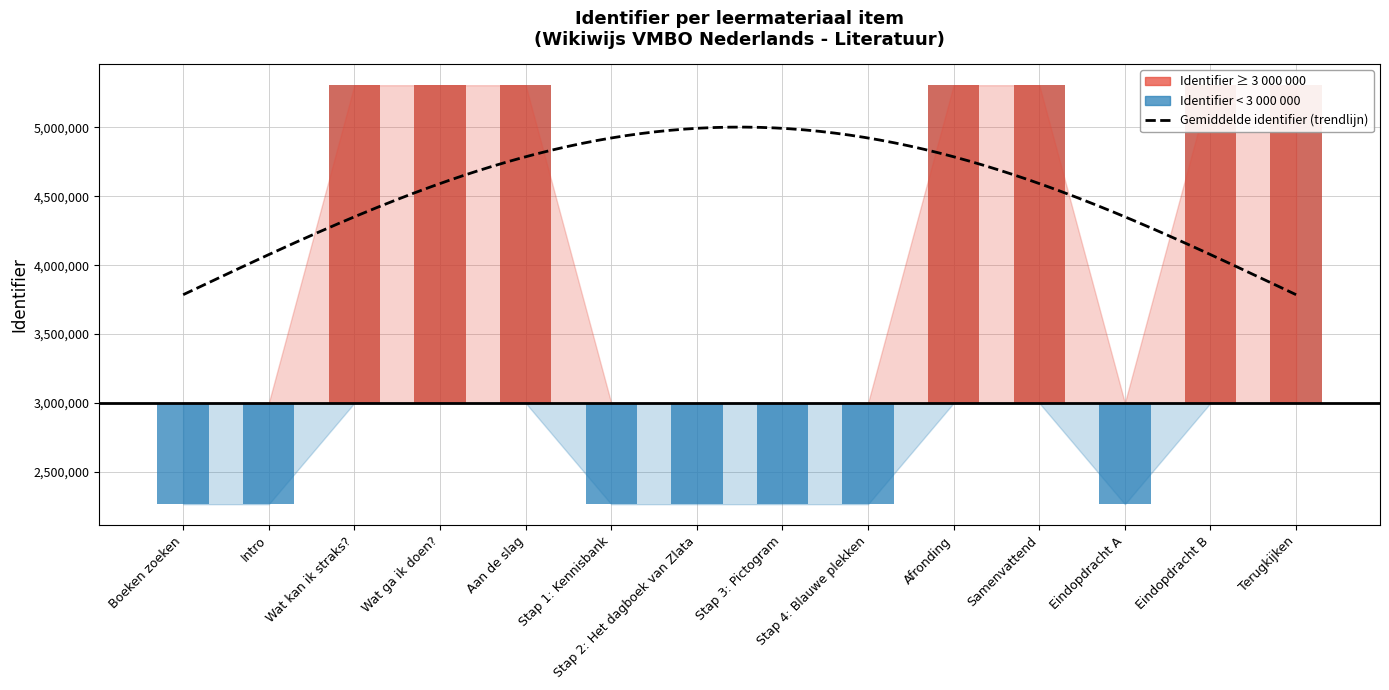

Which category has the lowest value across all series?

Boeken zoeken